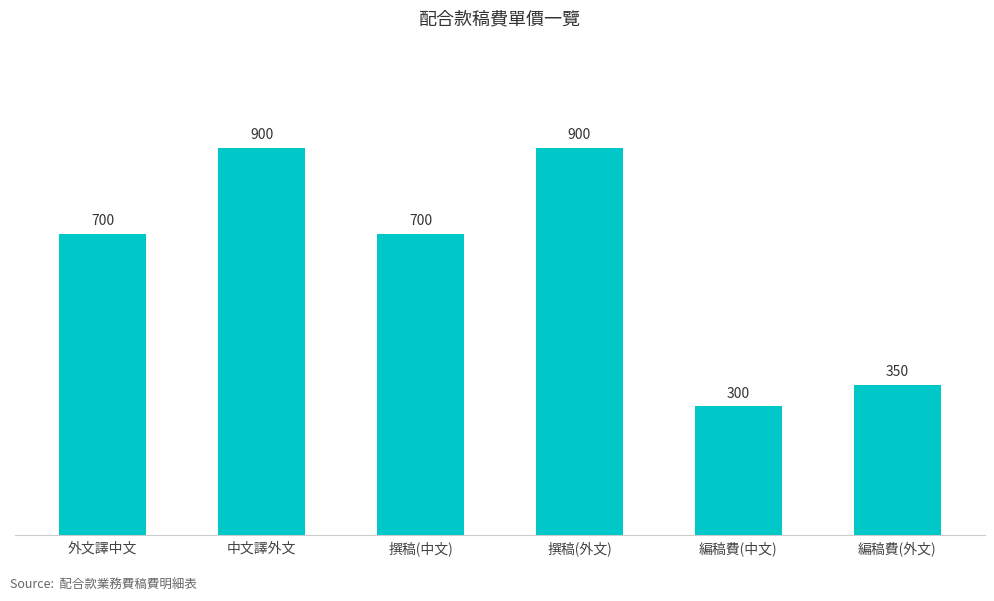

Are the bars grouped side by side (vs. stacked)?

No